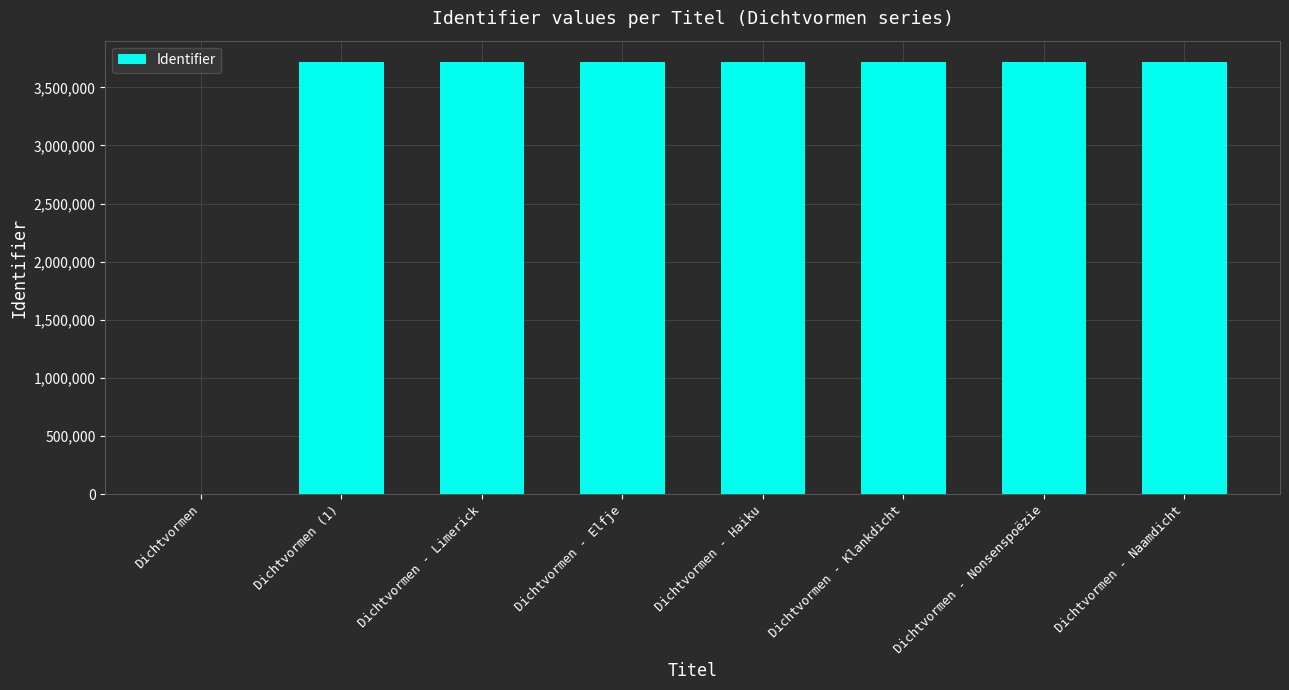

True or false: the data shows 1838137 at Dichtvormen - Limerick.

False